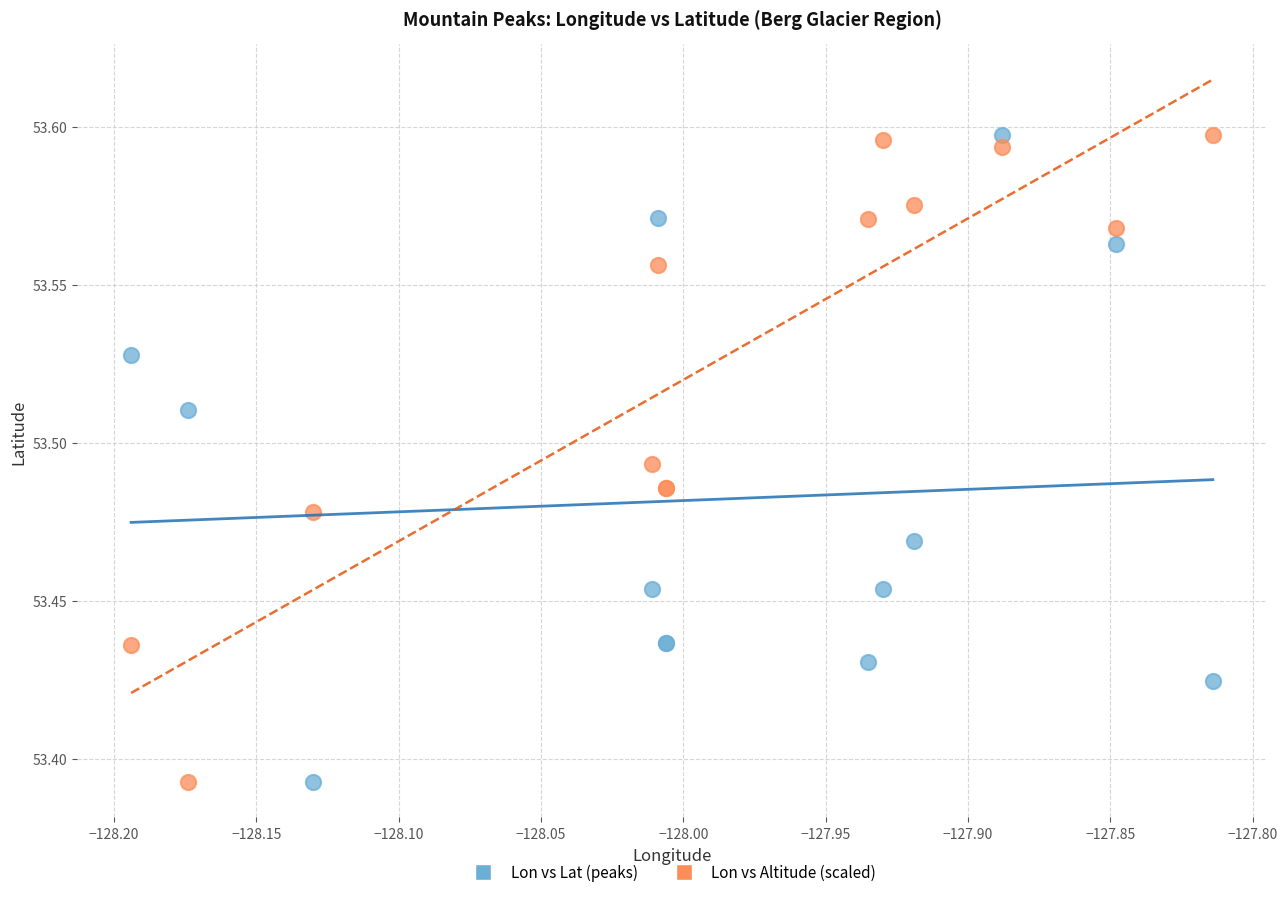

What is the X range (max minus min) for the scatter plot?

0.4